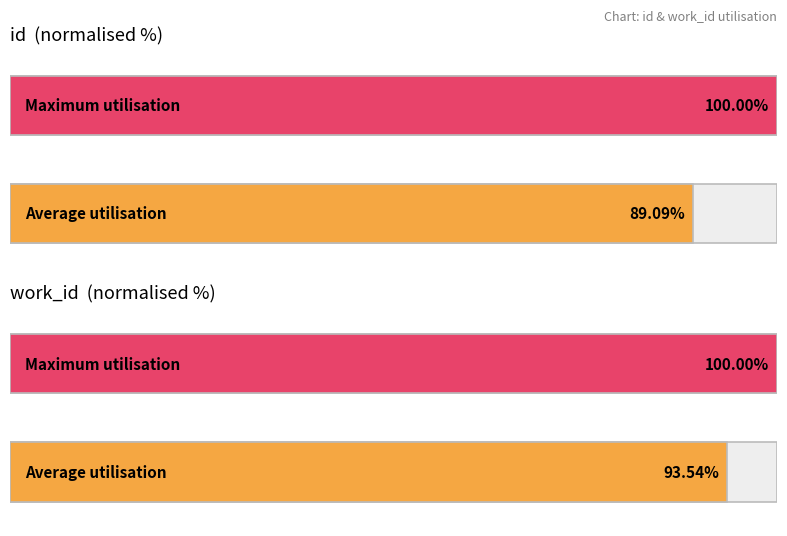

The value of id at 18249 is 11828. True or false?

False